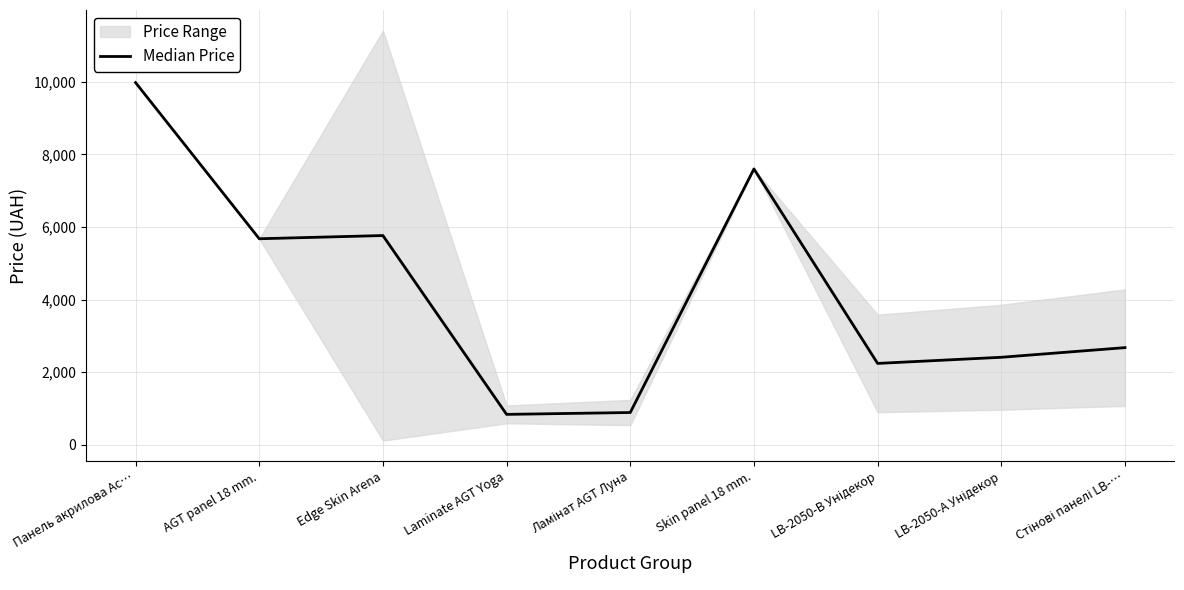

Reading right to left, extract all data points from this chart.

2674.4	2408.8	2239.8	7596.5	887.2	835.8	5762.1	5673.8	9975.0